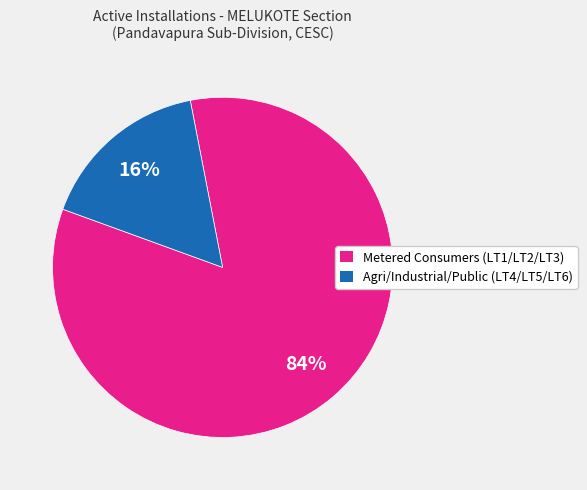

Does any single category account for the majority?

Yes